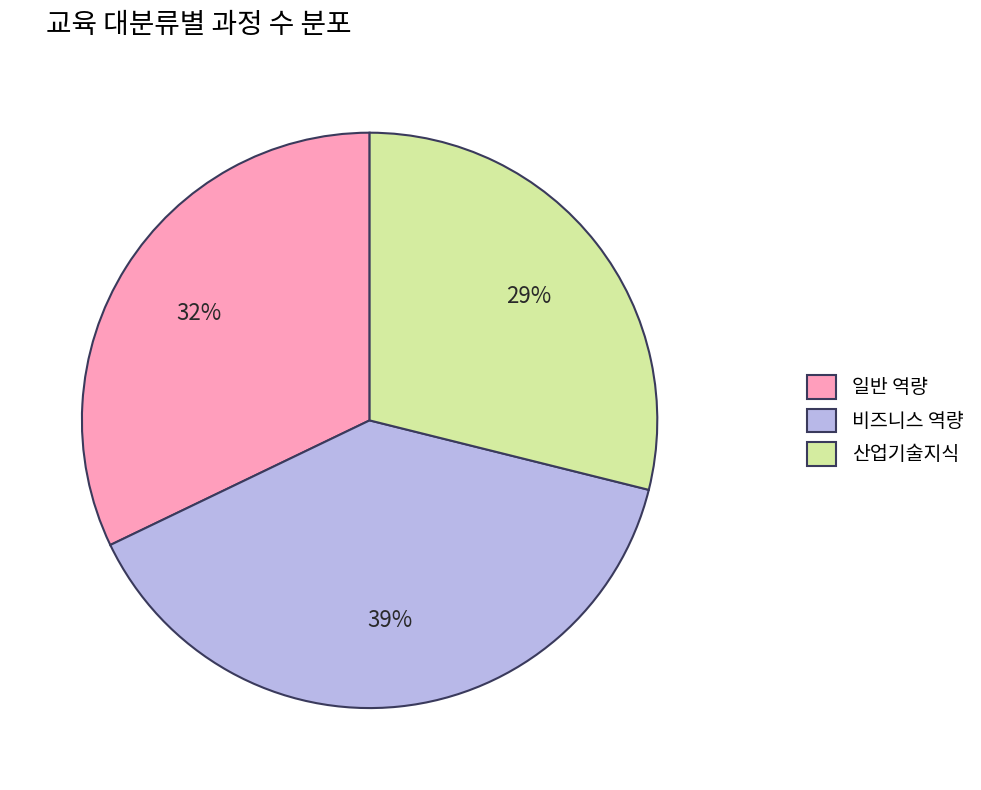

Count the number of slices in the pie.

3